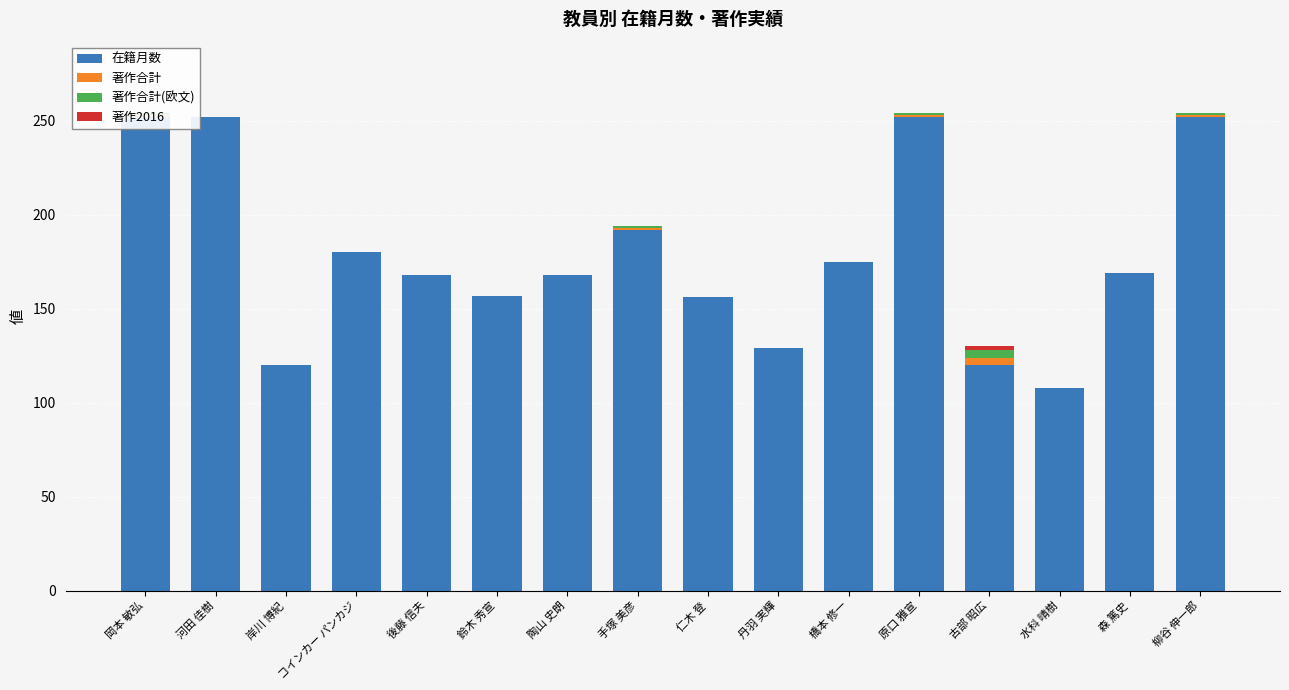

What is the difference between the highest and lowest values at 橋本 修一?

175